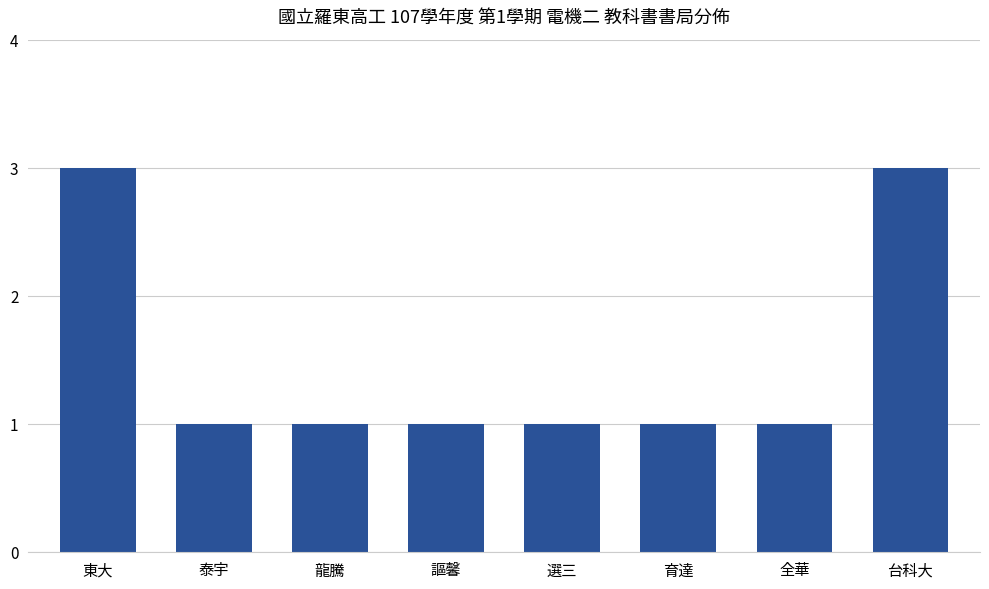

Is it true that the value at 育達 is 2?

False